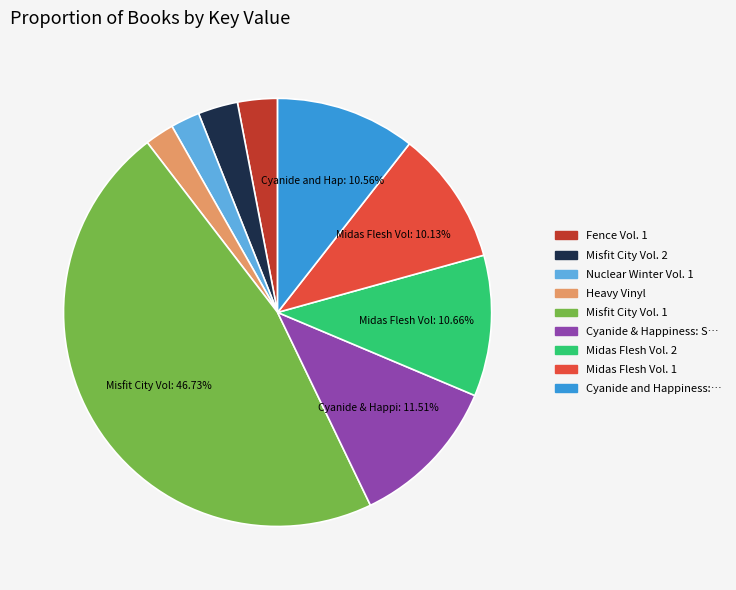

Is there a majority slice in this chart?

No